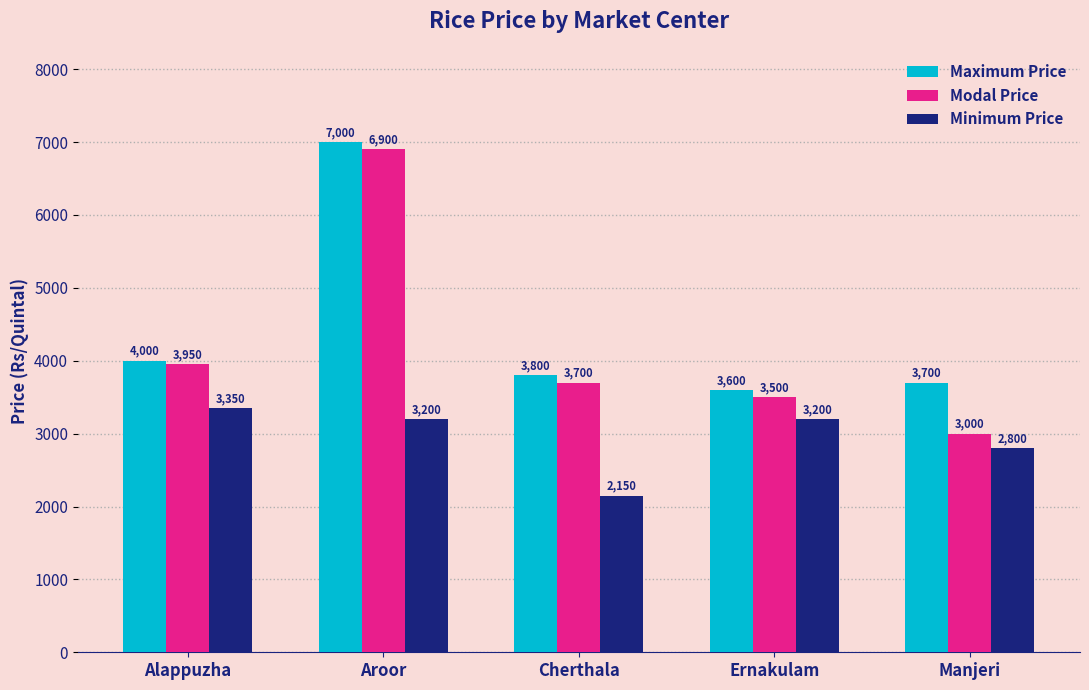

How many bars are there in total?

15